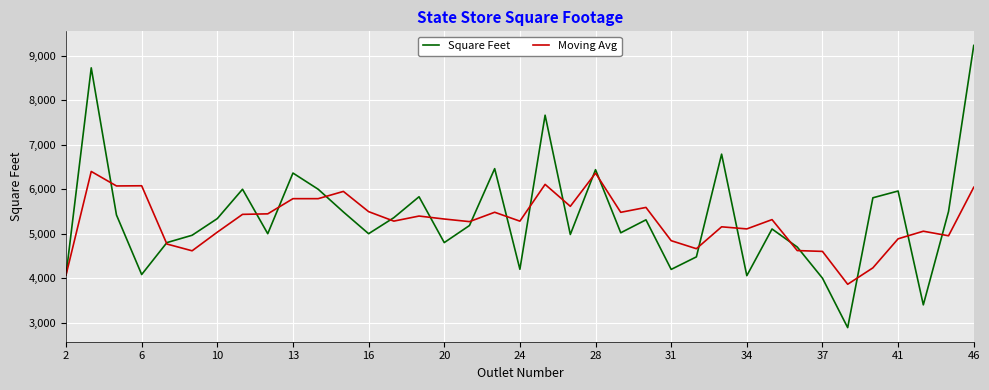

Which series has the largest range (max minus min)?

Square Feet